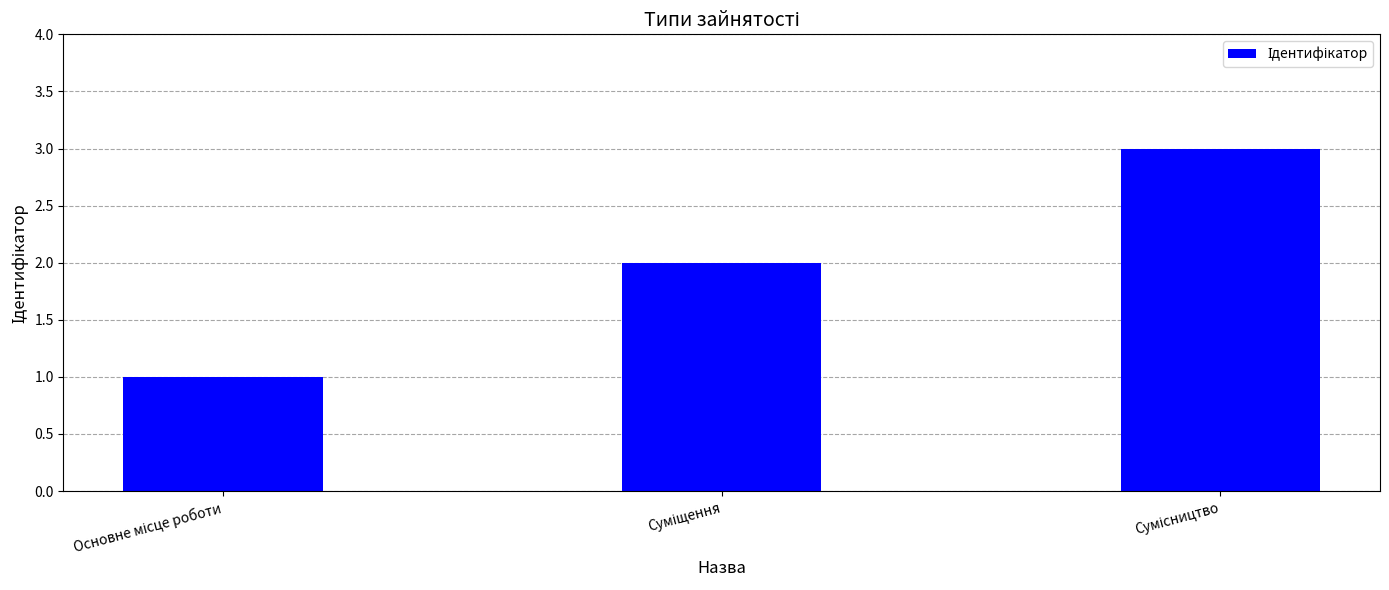

What is the sum of all values?

6